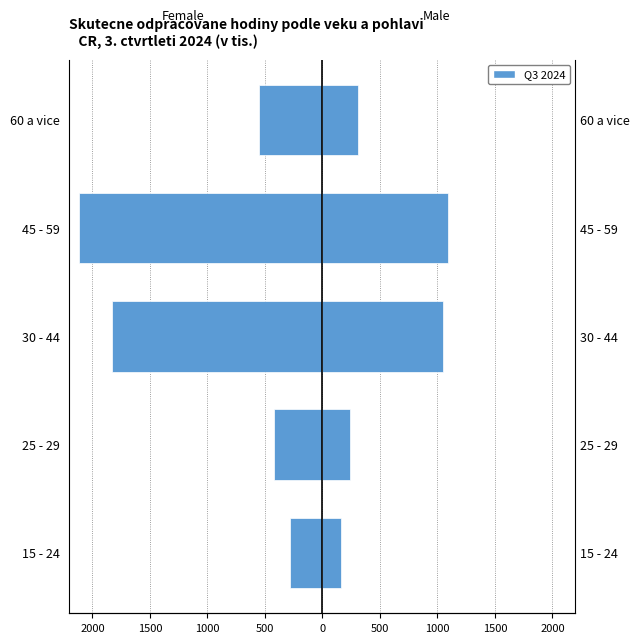

Reading left to right, list all the values displayed in this chart.

Female: -279.8	-419.1	-1827.1	-2120.1	-551.2
Male: 158.7	241.5	1049.1	1093.6	307.1